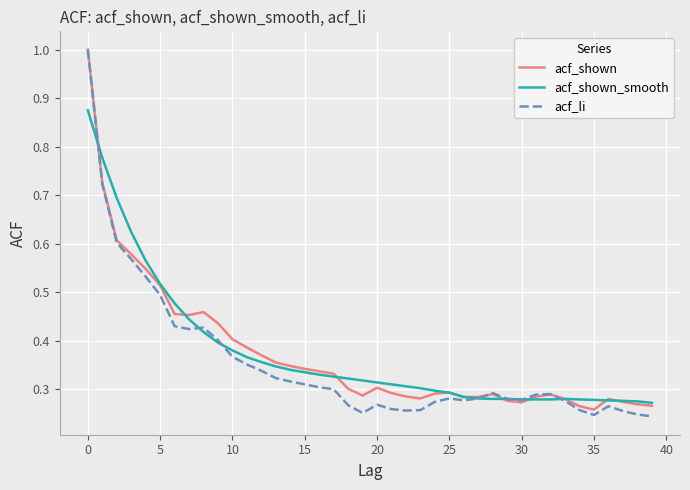

Count the number of data series in this chart.

3